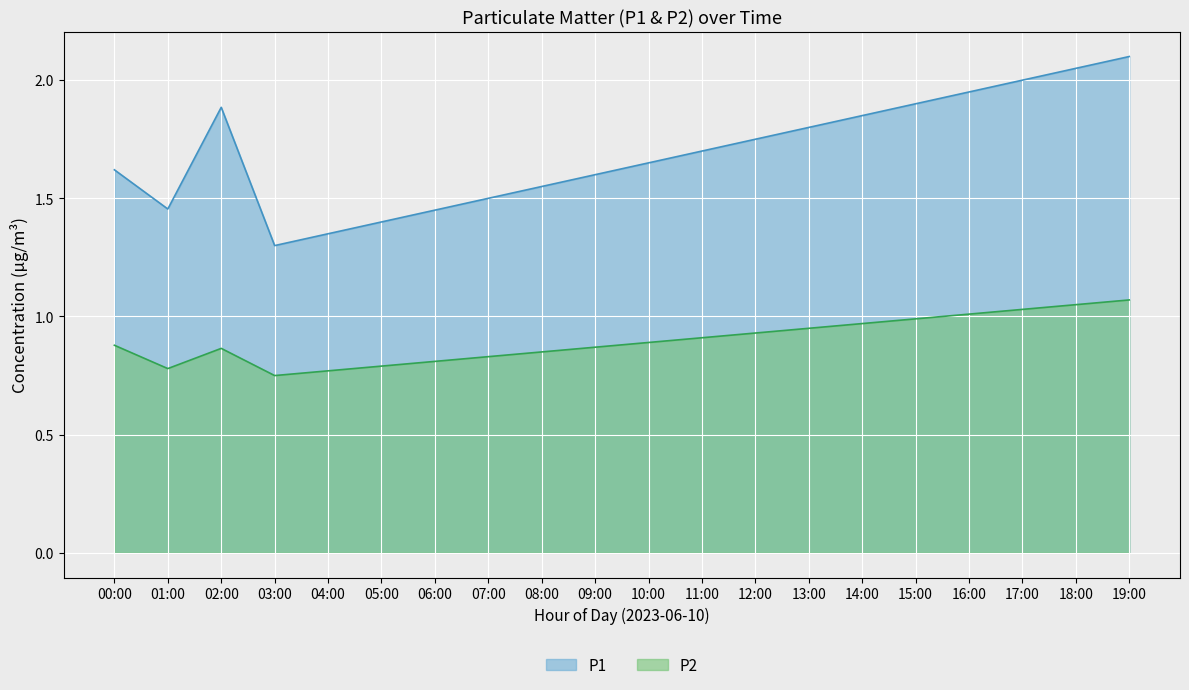

At which label does P1 reach its minimum?

03:00